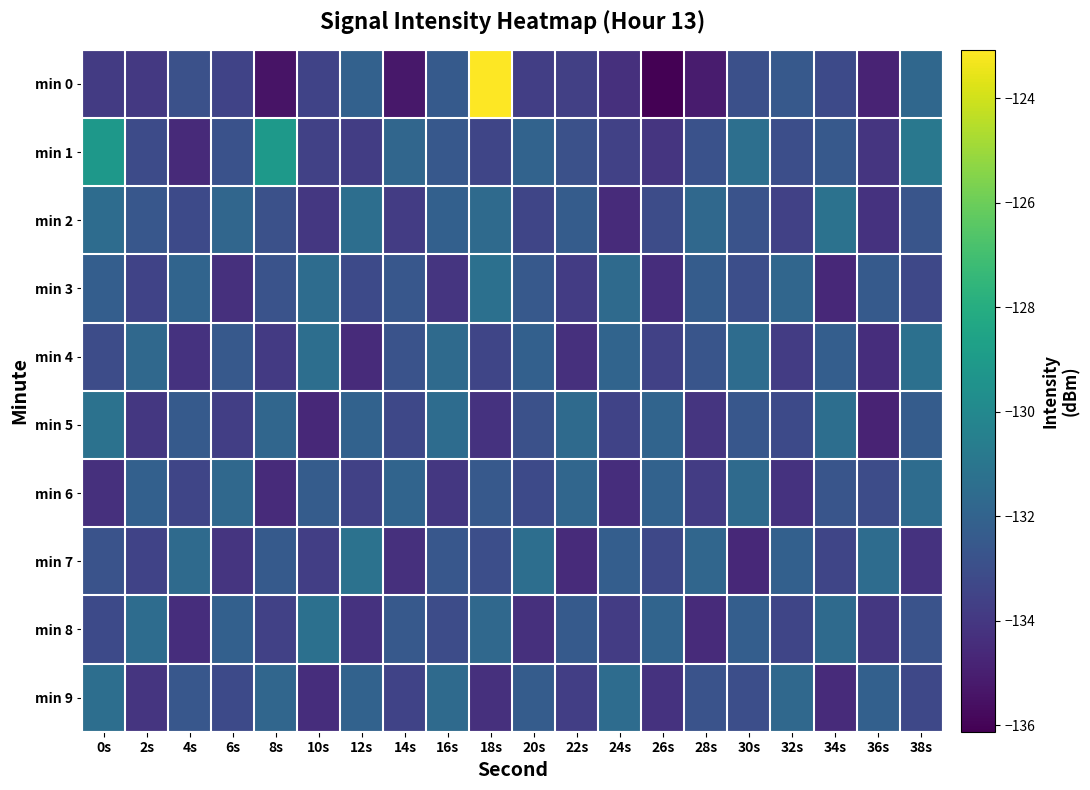

Which series has the largest range (max minus min)?

min 0